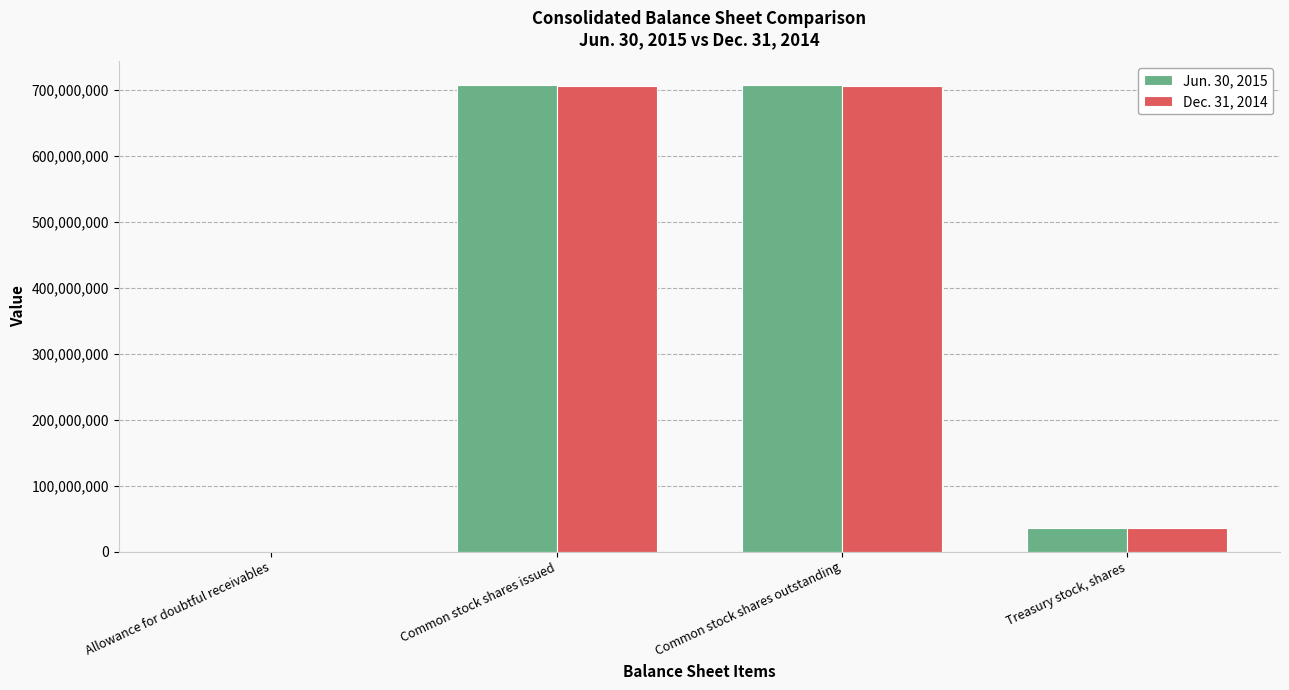

What is the total value across all series at Treasury stock, shares?

72200000